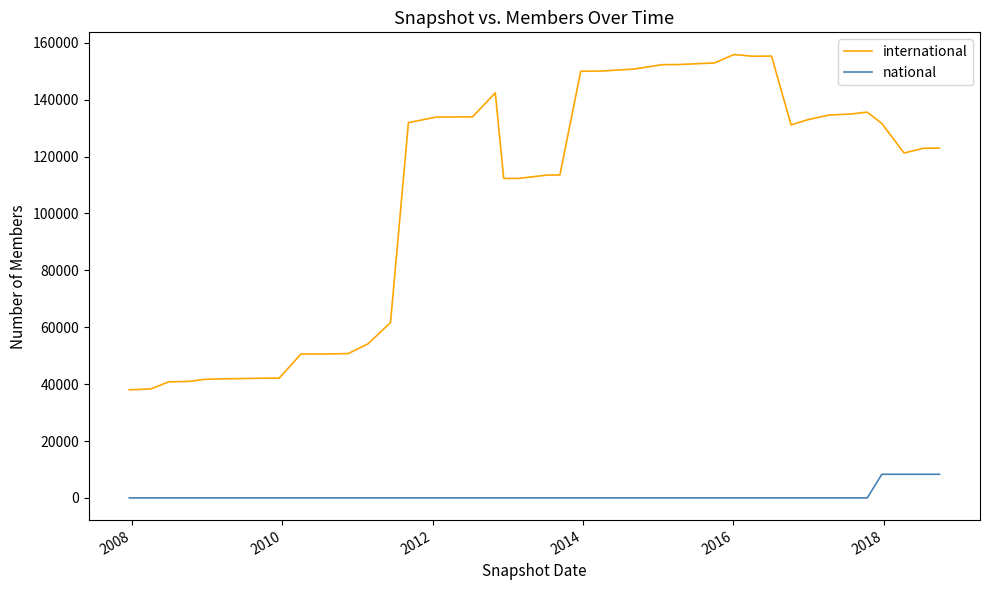

What is the difference between the maximum and minimum values in the international series?

117881